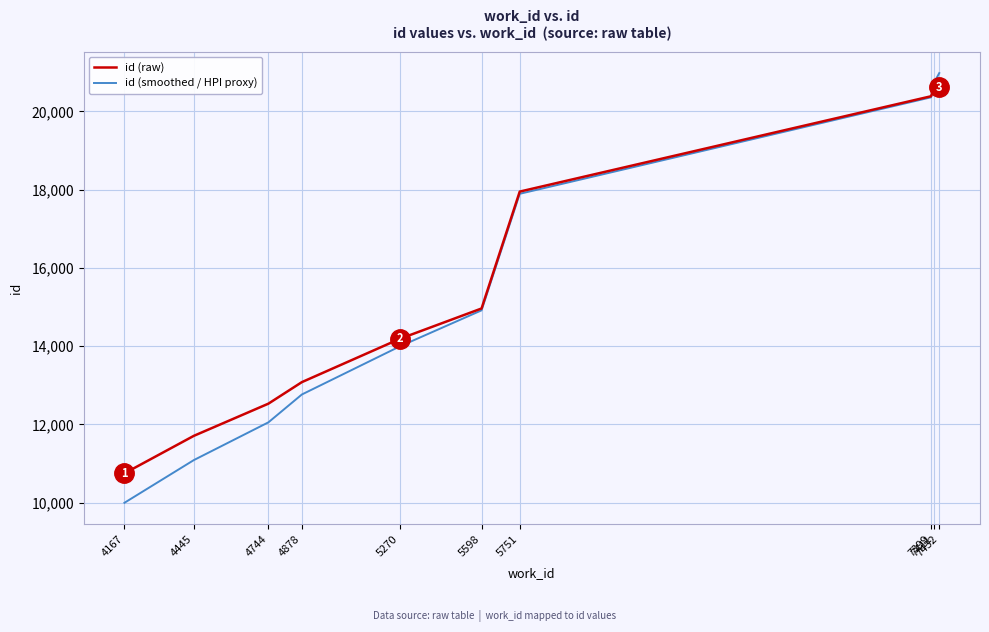

List the series in order of their overall mean, highest first.

id (raw), id (smoothed / HPI proxy)